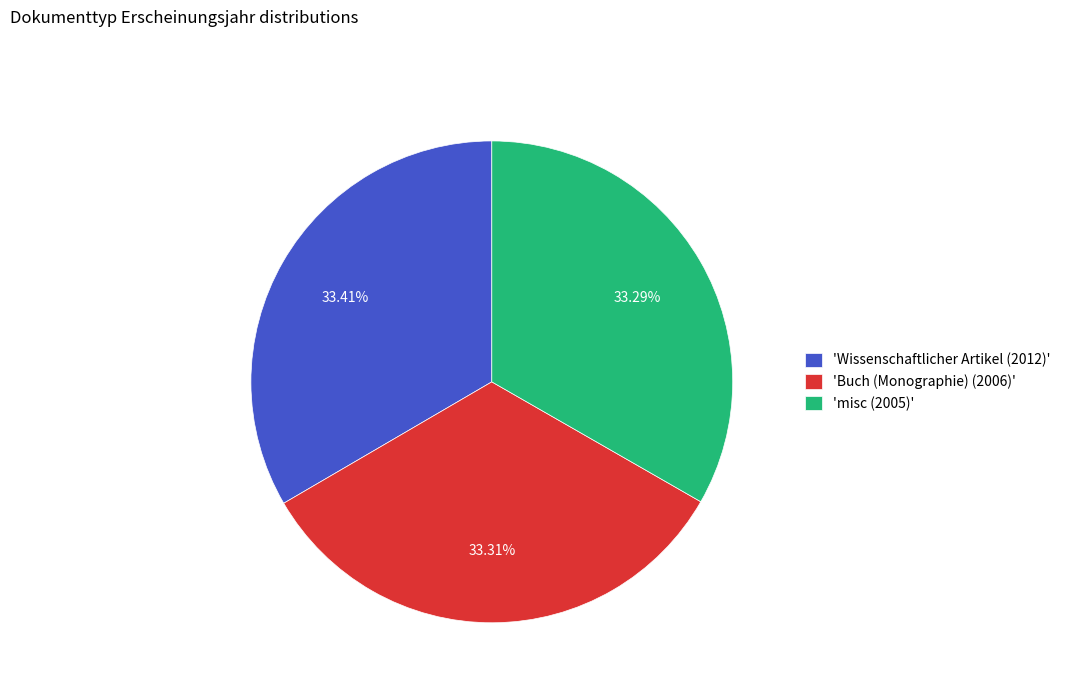

What is the ratio of the value at 'Wissenschaftlicher Artikel (2012)' to the value at 'misc (2005)'?

1.0